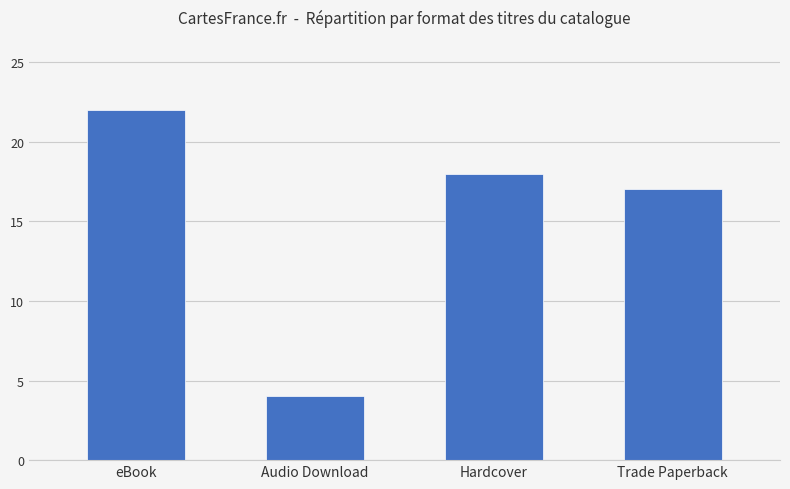

Reading left to right, extract all data points from this chart.

eBook=22	Audio Download=4	Hardcover=18	Trade Paperback=17